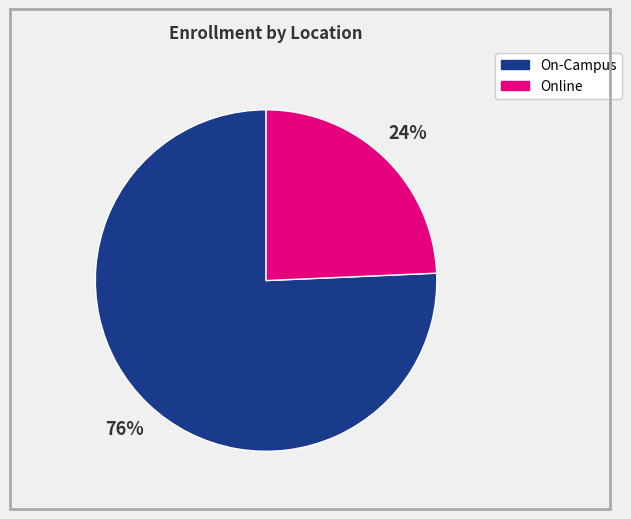

Count the number of slices in the pie.

2